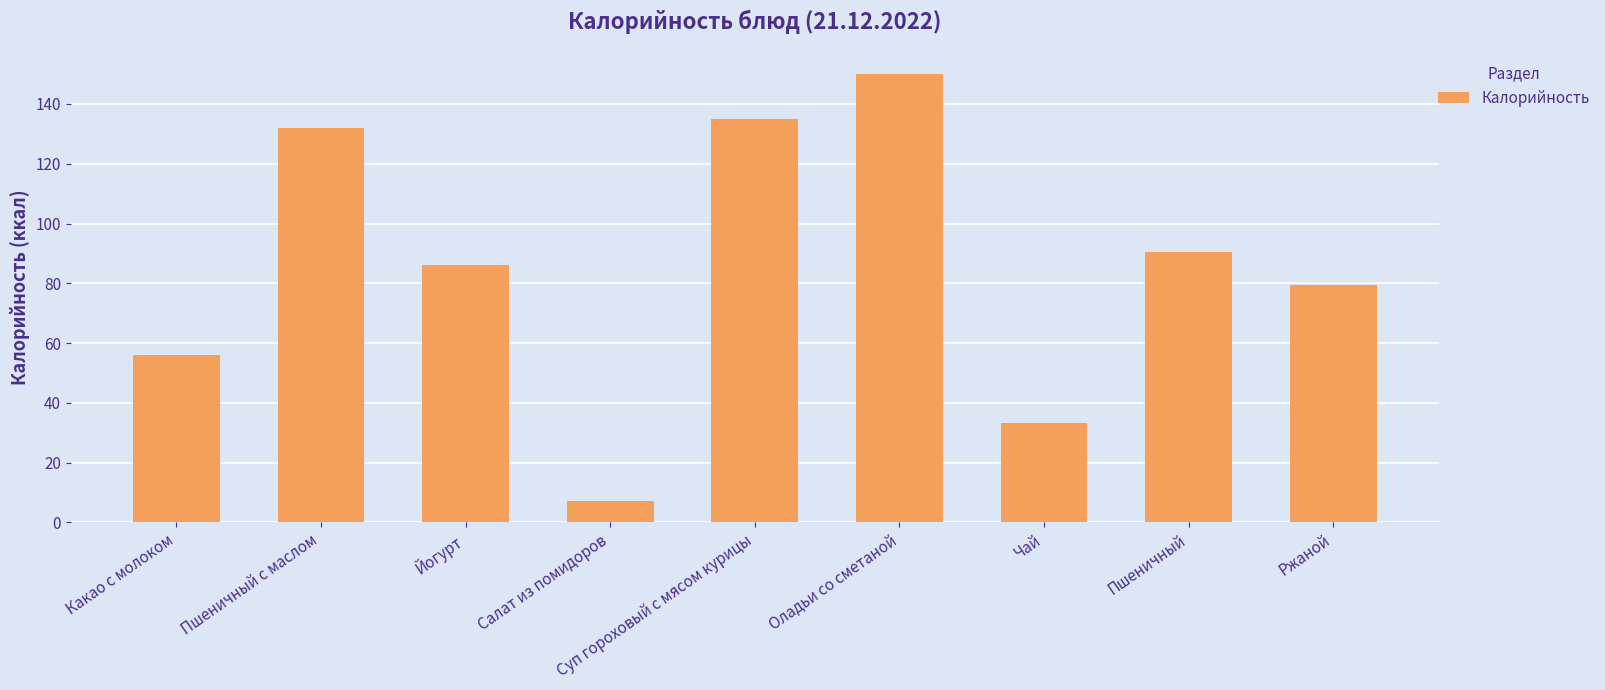

Which has a higher value, Йогурт or Оладьи со сметаной?

Оладьи со сметаной